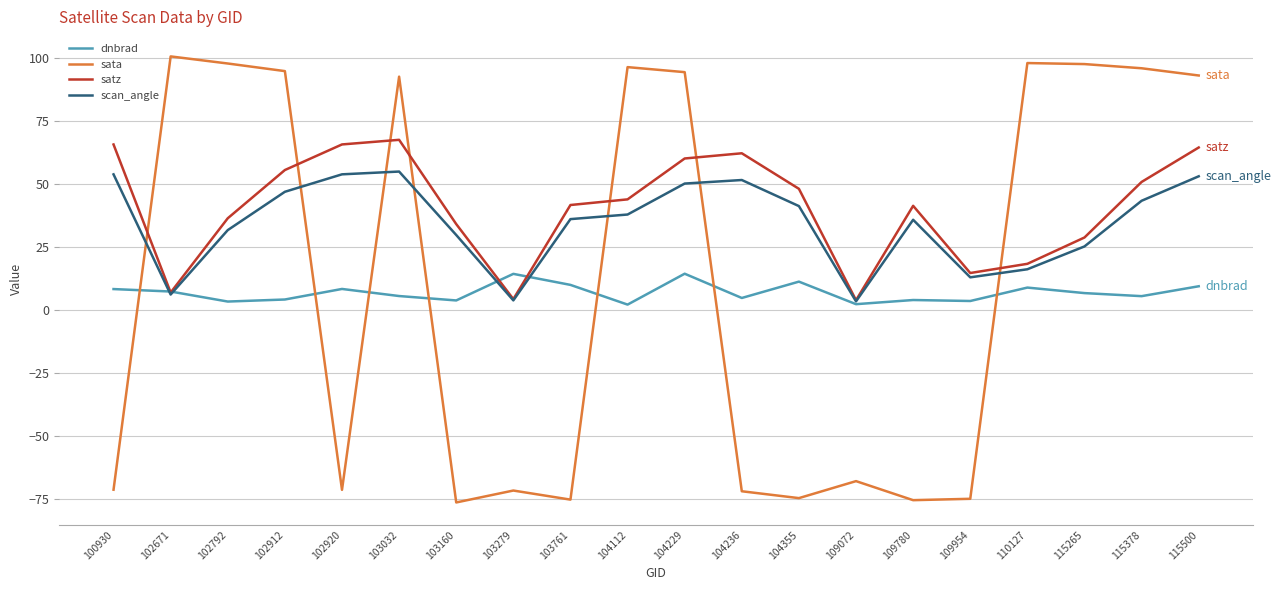

Where do satz and sata first cross each other?

100930 and 102671